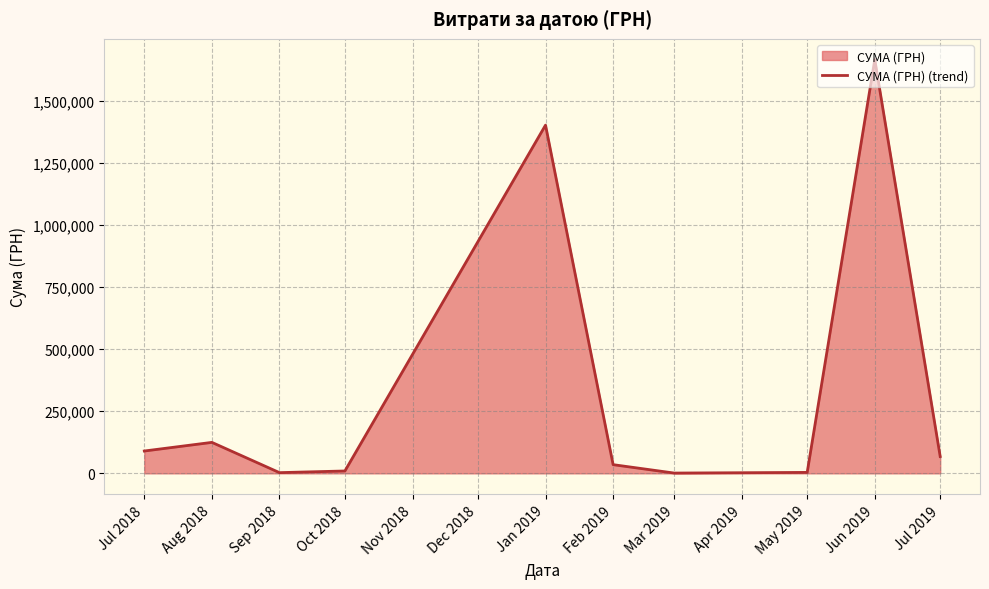

Read the value at Sep 2018.

2891.1